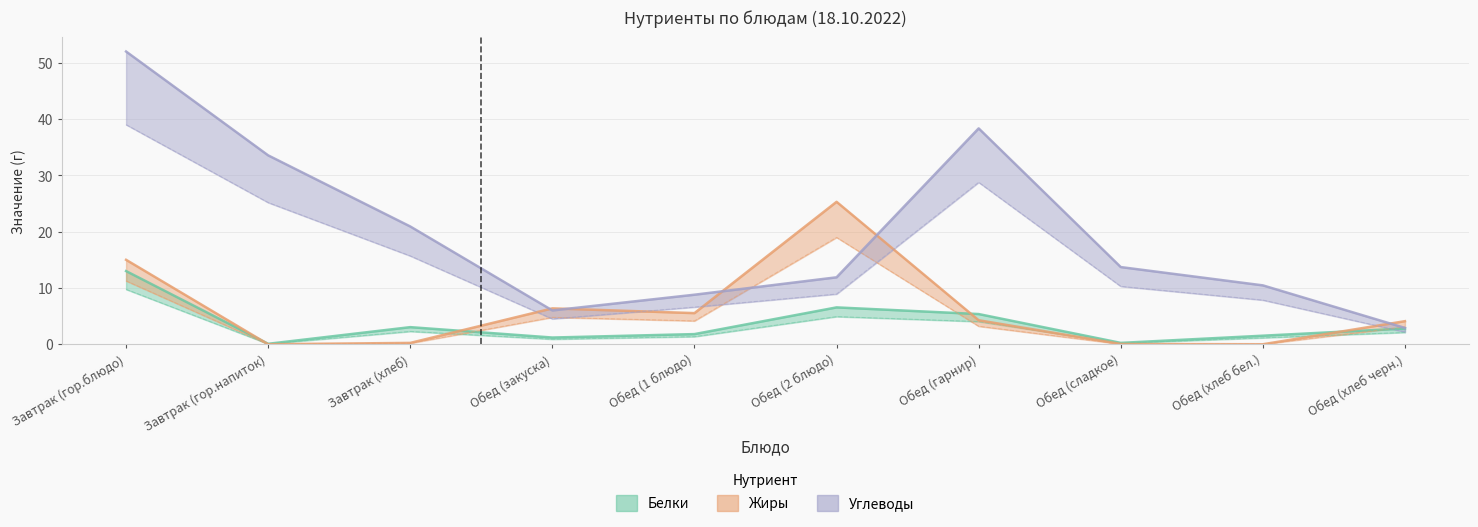

Where is the first local maximum for Жиры?

Обед (закуска)